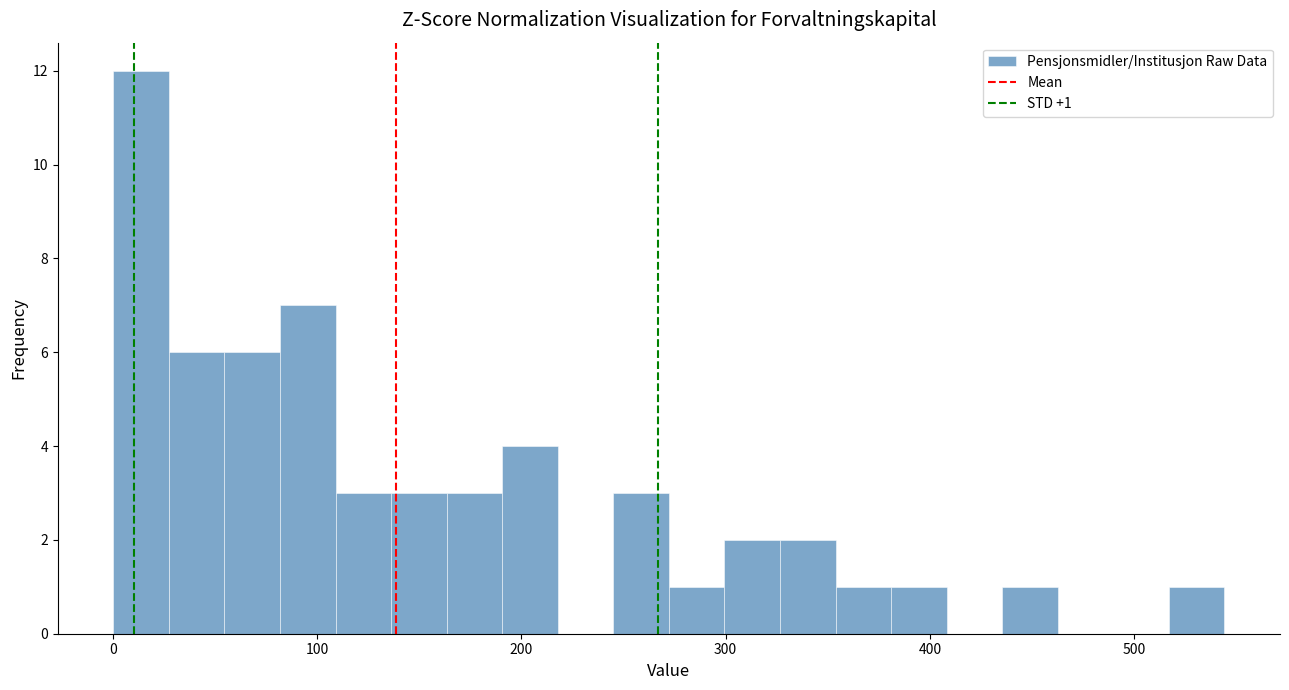

Read against the x-axis, roughly where is the centre of the tallest bar?

10